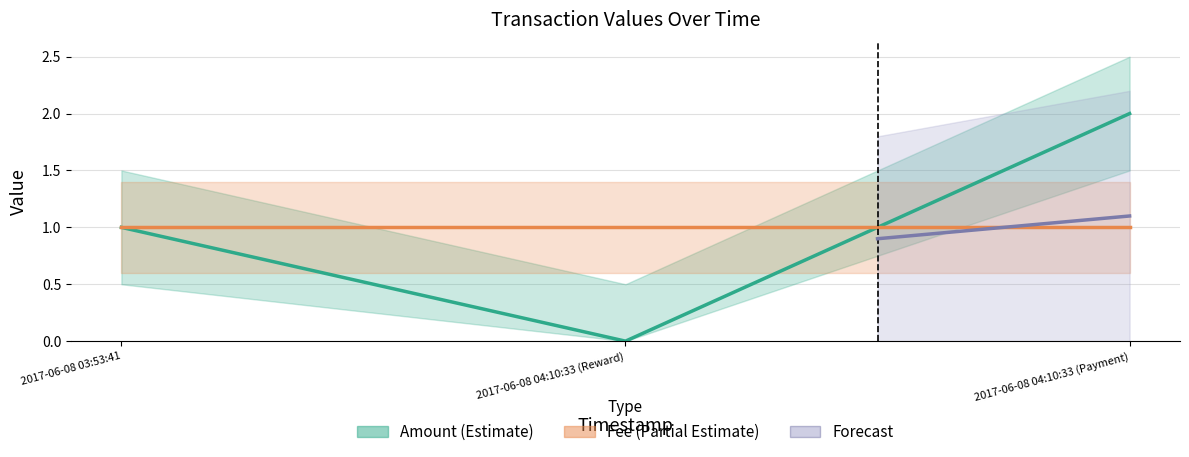

The Amount_upper series shows 2.5 at 2017-06-08 04:10:33 (Payment). True or false?

True